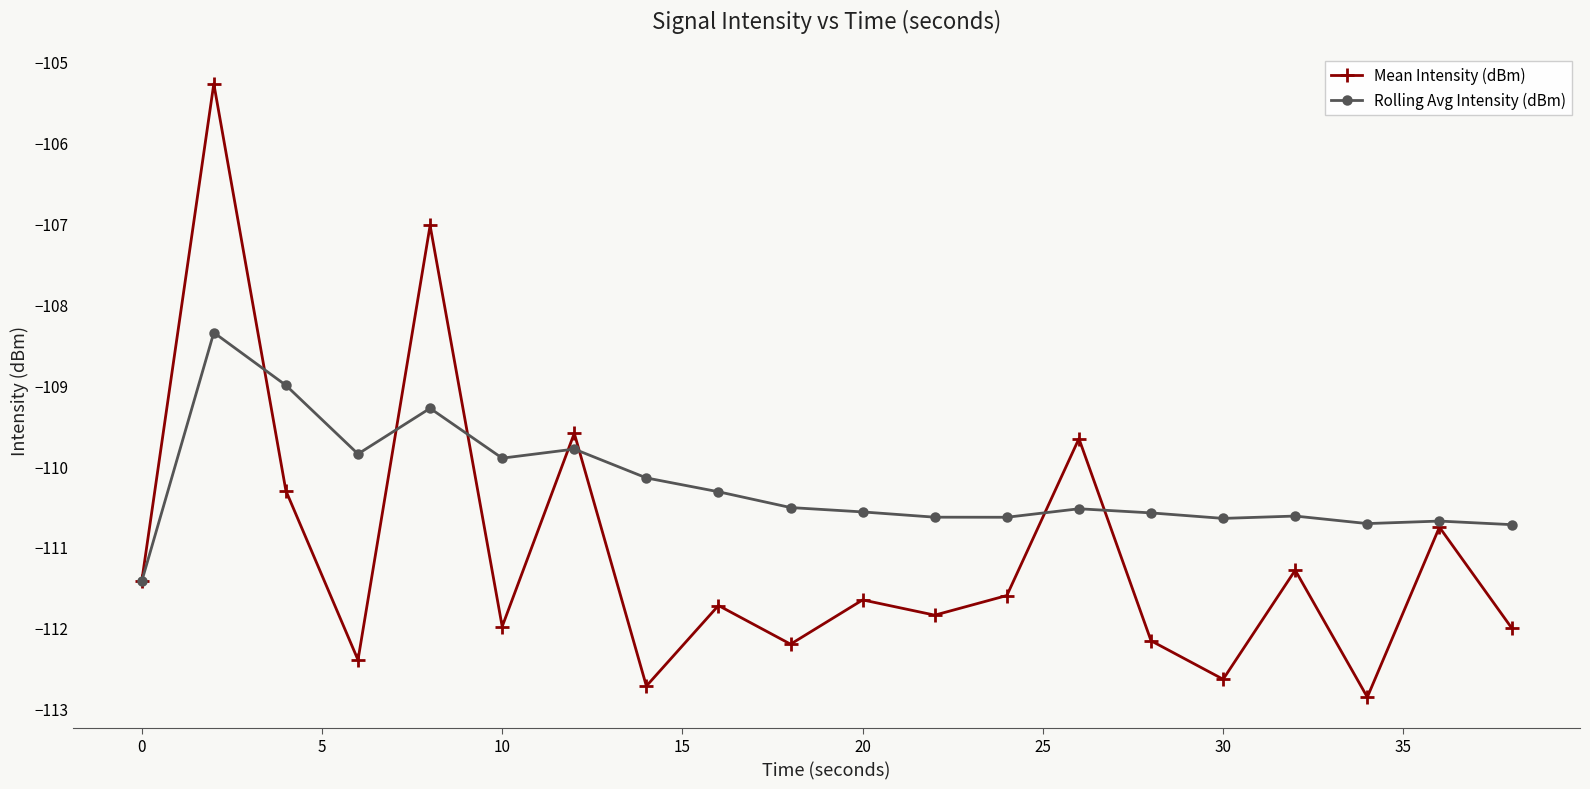

What are all the series names shown in the legend?

Mean Intensity (dBm), Rolling Avg Intensity (dBm)